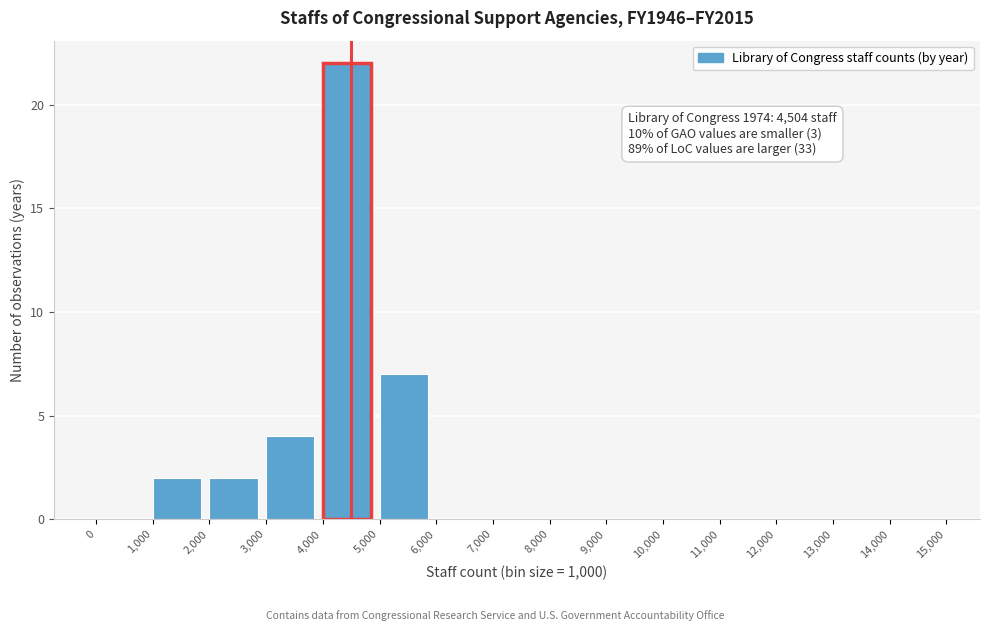

Over which range of the x-axis is the bar tallest?

4,000 to 5,000